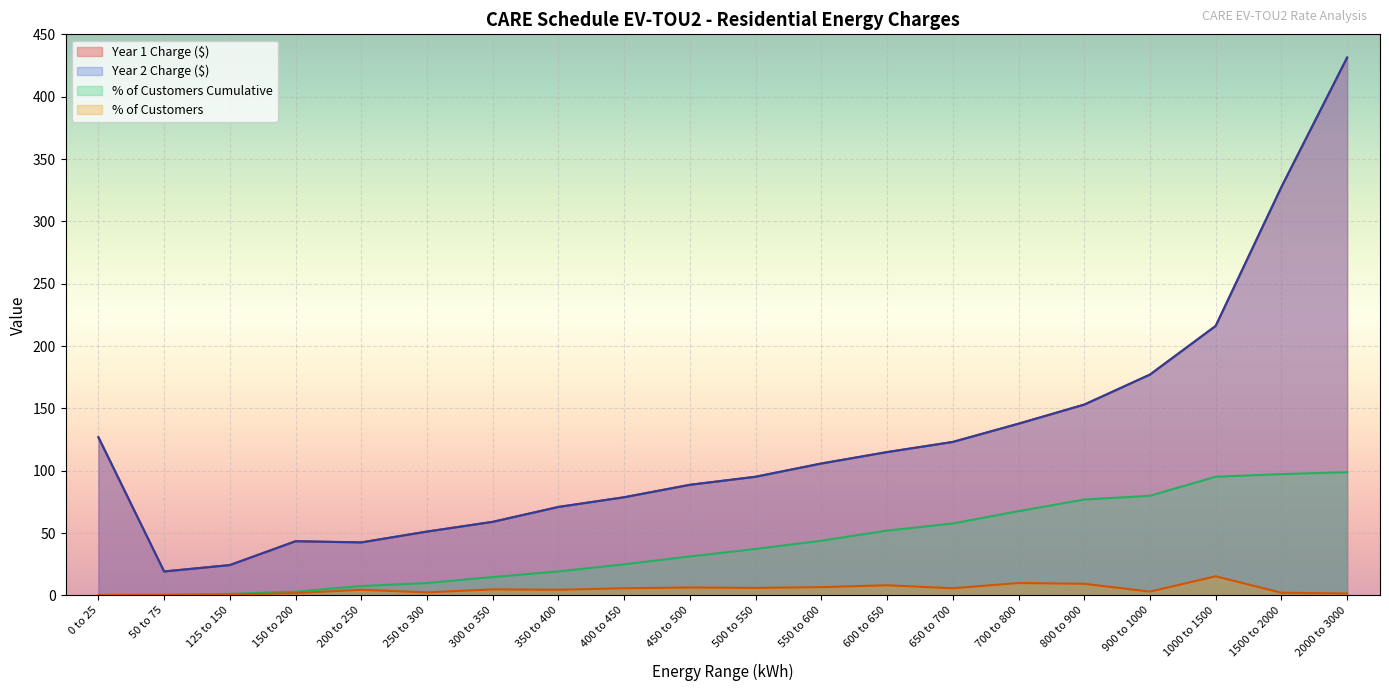

True or false: % of Customers Cumulative and % of Customers cross at least once.

False